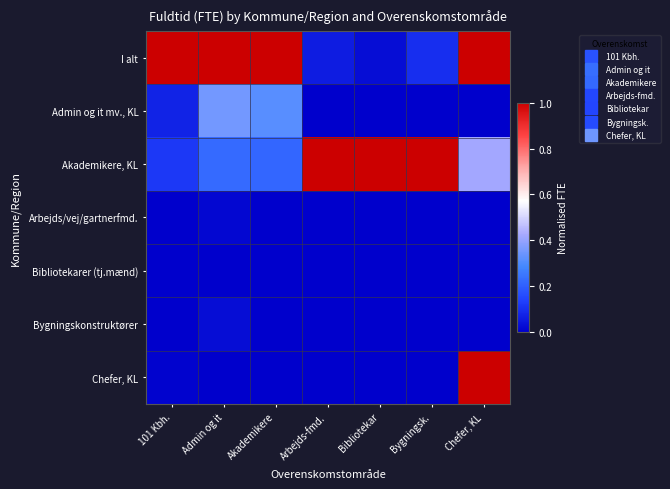

How many data points does each series have?

7